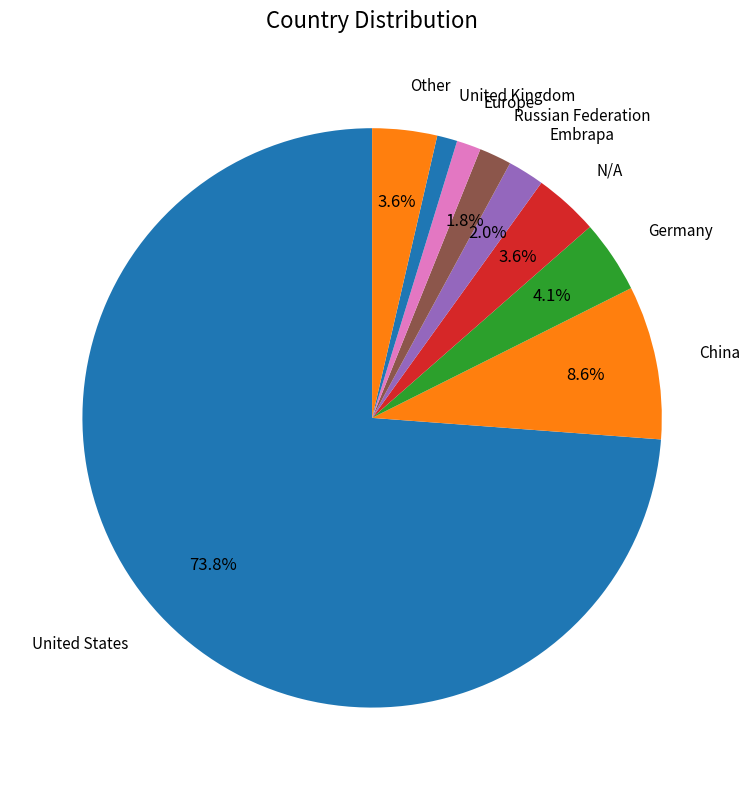

How many segments does this pie chart have?

9